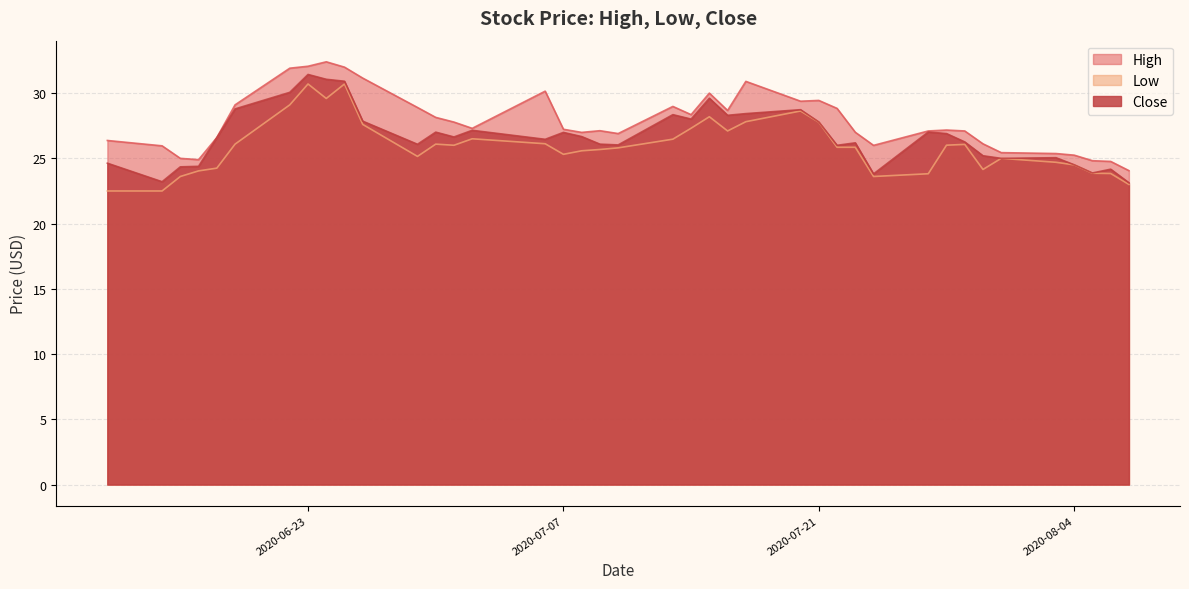

Which series has the largest range (max minus min)?

High